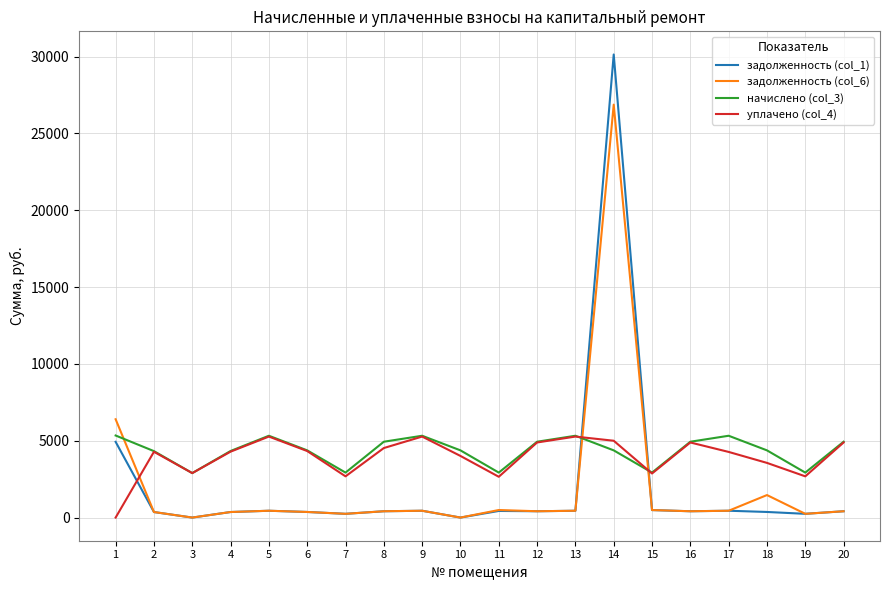

Is the value of задолженность (col_6) at 14 greater than the value of уплачено (col_4) at 12?

Yes